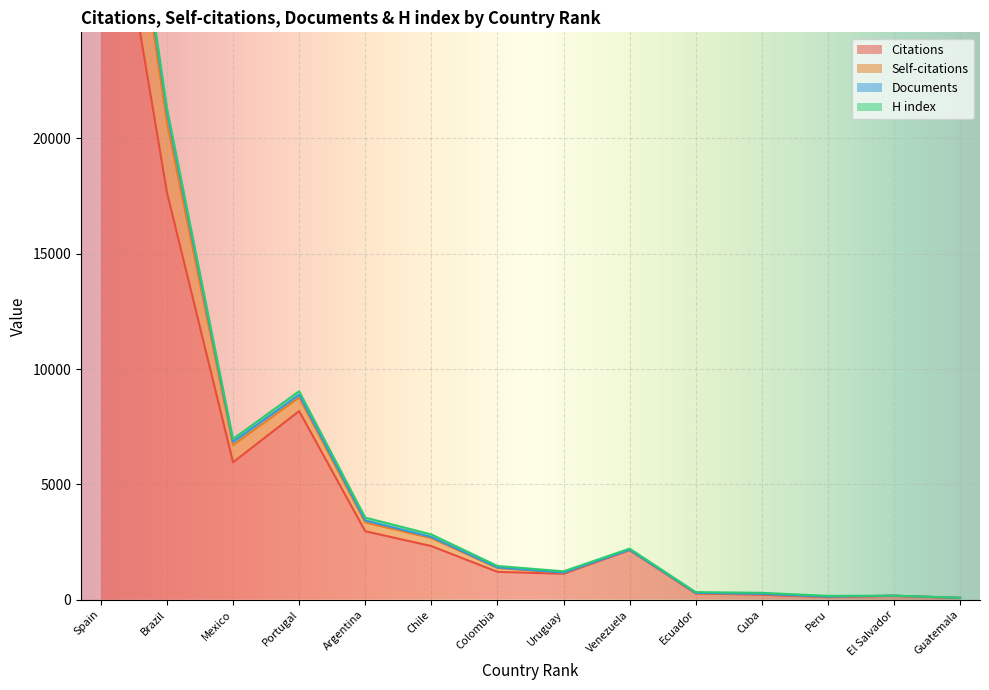

What is the sum of all Citations values?

77117